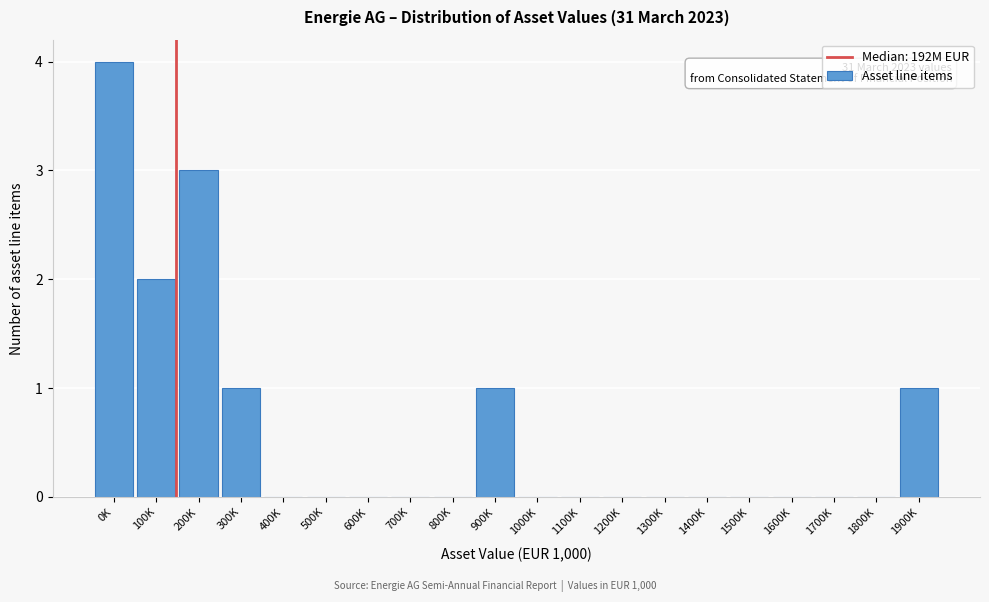

Reading right to left, transcribe all the data shown in this chart.

1900K=1	1800K=0	1700K=0	1600K=0	1500K=0	1400K=0	1300K=0	1200K=0	1100K=0	1000K=0	900K=1	800K=0	700K=0	600K=0	500K=0	400K=0	300K=1	200K=3	100K=2	0K=4